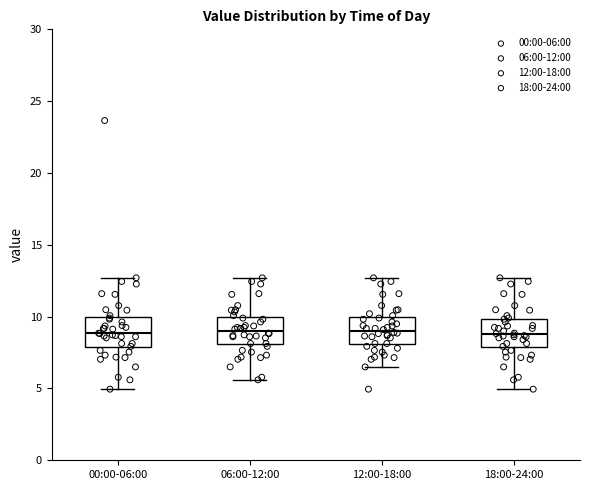

Reading left to right, read every box against the y-axis: the position of its median line, the range the box covers, and the ends of its whiskers. The values are not printed on the chart, so give them approximately, as read against the axis.

00:00-06:00: median 9.0, box 8.0 to 10.0, whiskers 5.0 to 12.5
06:00-12:00: median 9.0, box 8.0 to 10.0, whiskers 5.5 to 12.5
12:00-18:00: median 9.0, box 8.0 to 10.0, whiskers 6.5 to 12.5
18:00-24:00: median 9.0, box 8.0 to 10.0, whiskers 5.0 to 12.5